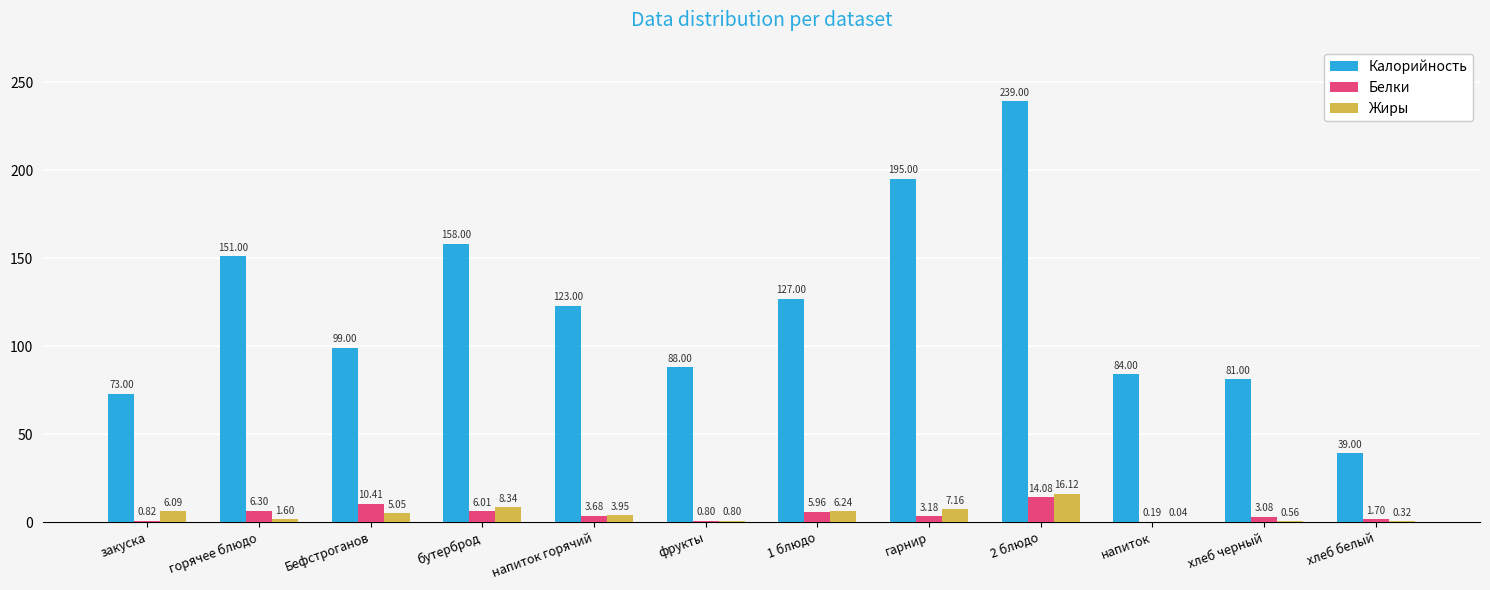

What is the sum of the Белки values at горячее блюдо and бутерброд?

12.3